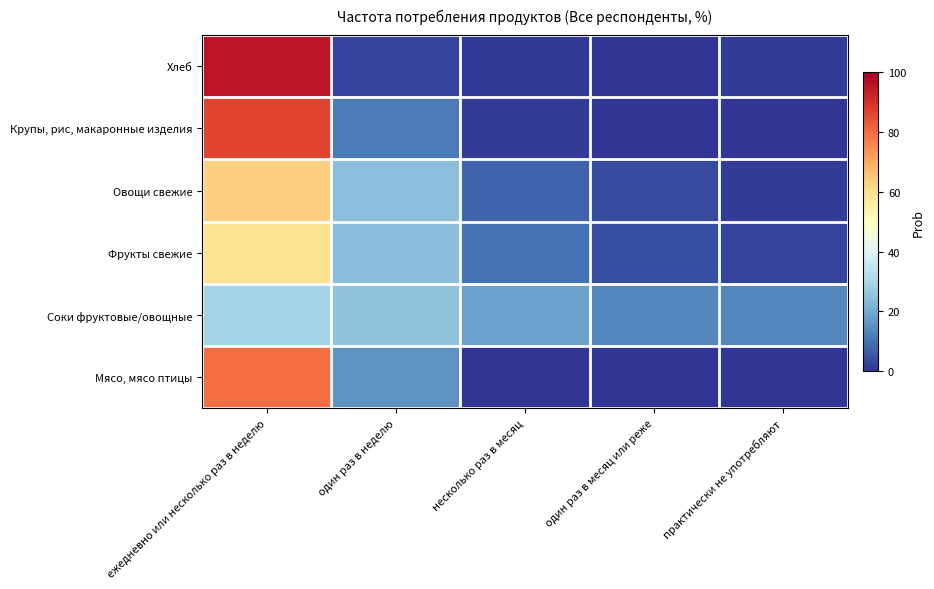

List the series in order of their peak value, highest first.

Хлеб, Крупы, рис, макаронные изделия, Мясо, мясо птицы, Овощи свежие, Фрукты свежие, Соки фруктовые/овощные